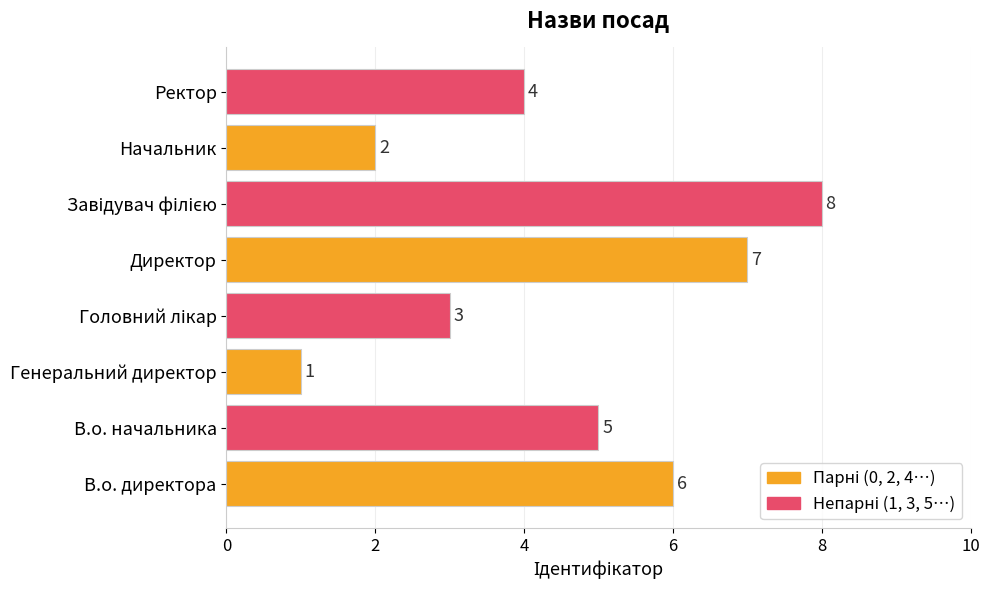

The chart shows a value of 4 at Ректор. True or false?

True